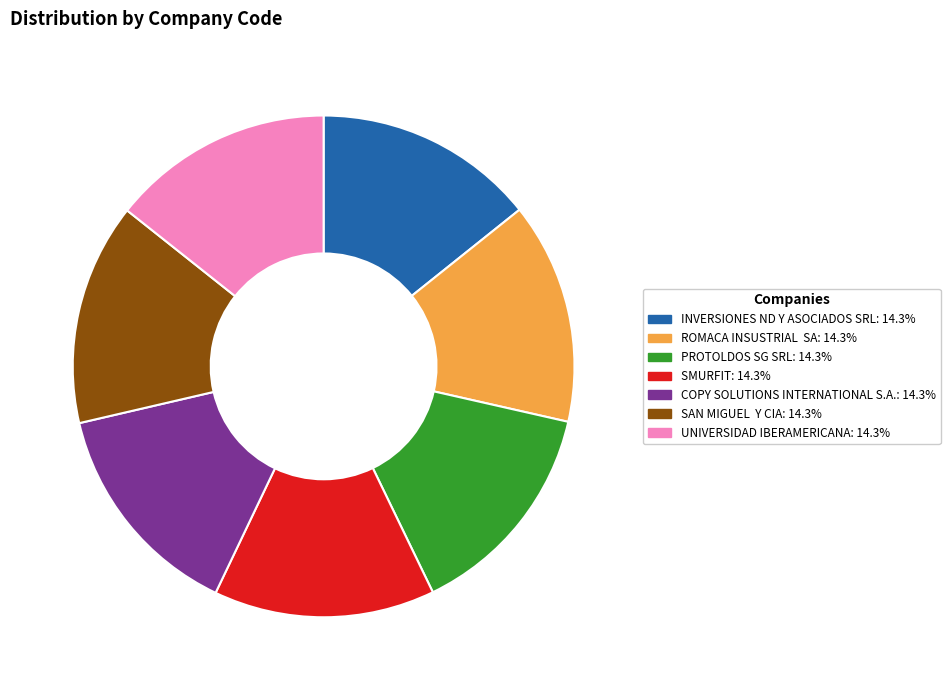

Is there any slice that represents more than half of the pie?

No